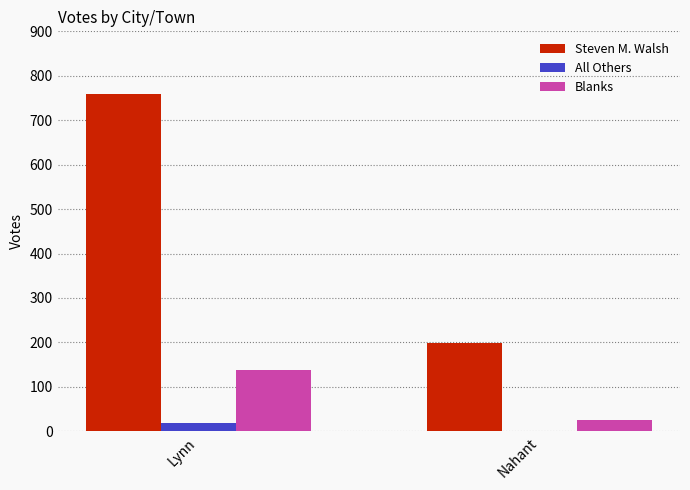

The value of Blanks at Nahant is 26. True or false?

True